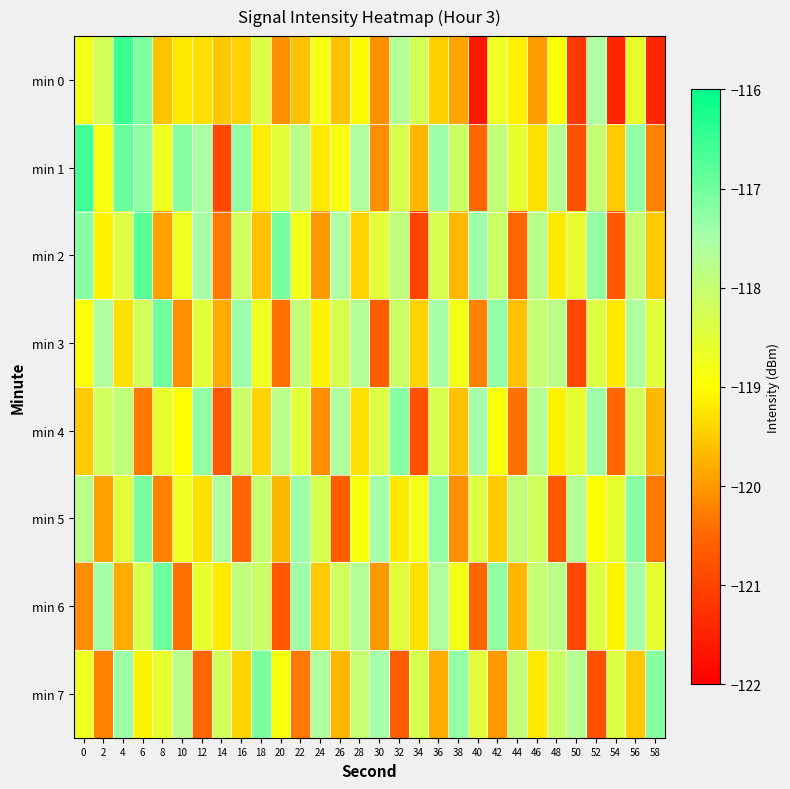

What is the maximum value shown in the chart?

-116.5